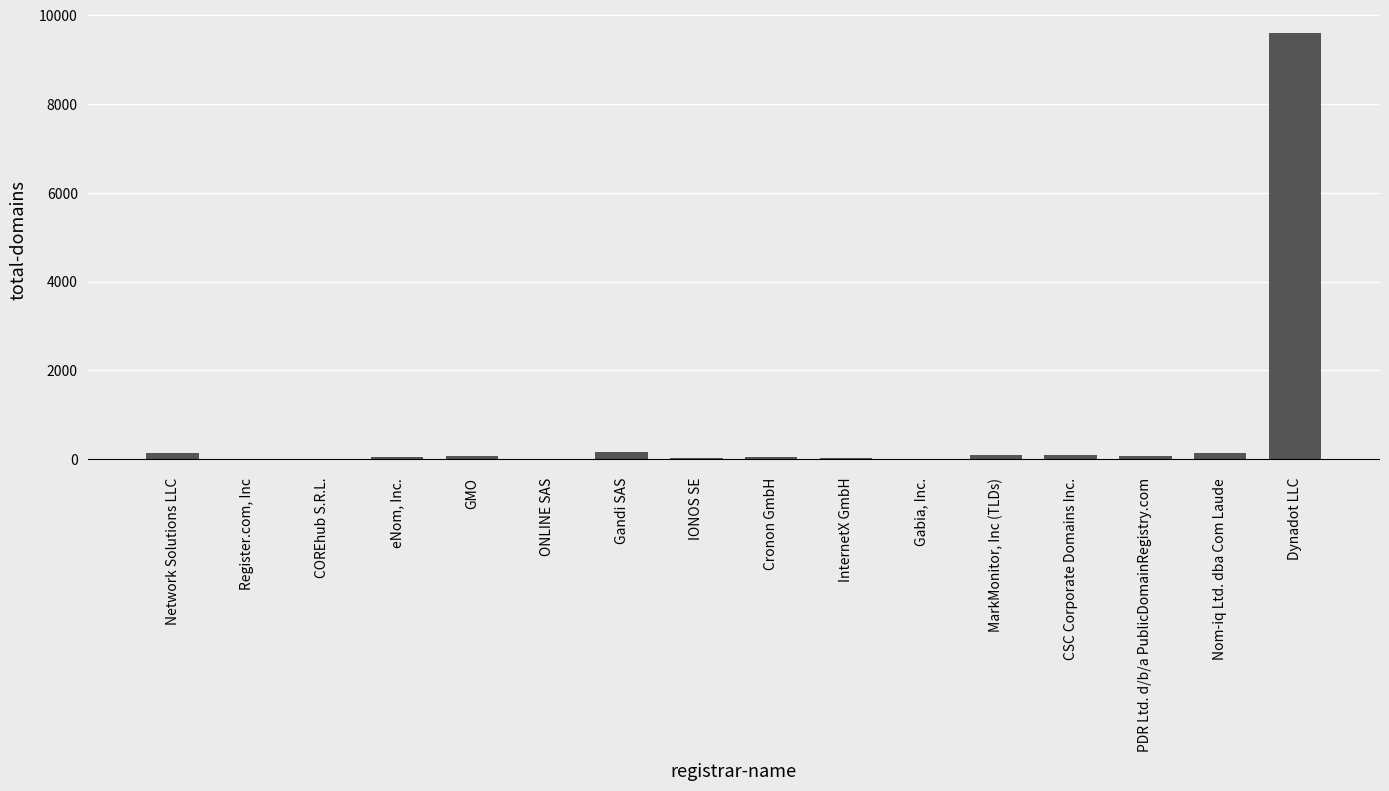

Which has a higher value, Dynadot LLC or Cronon GmbH?

Dynadot LLC